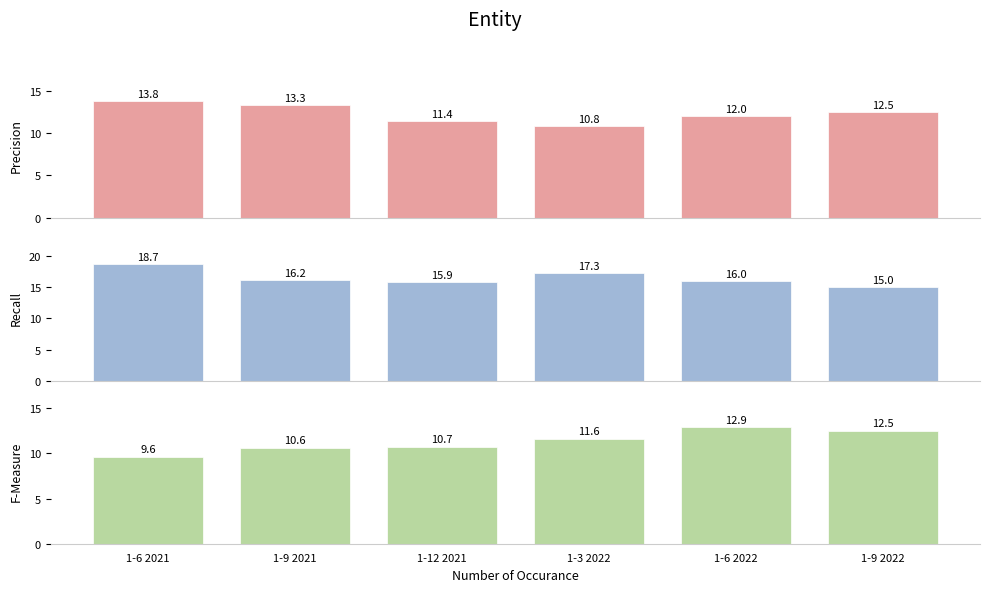

Reading right to left, transcribe all the data shown in this chart.

Precision: 12.5	12.0	10.8	11.4	13.3	13.8
Recall: 15.0	16.0	17.3	15.9	16.2	18.7
F-Measure: 12.5	12.9	11.6	10.7	10.6	9.6